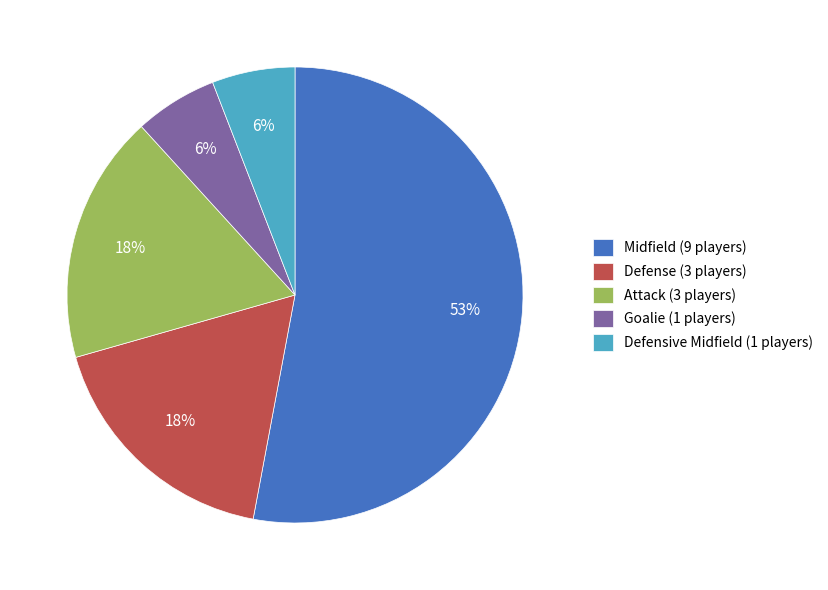

Is the sum of Defense (3 players) and Attack (3 players) greater than half?

No